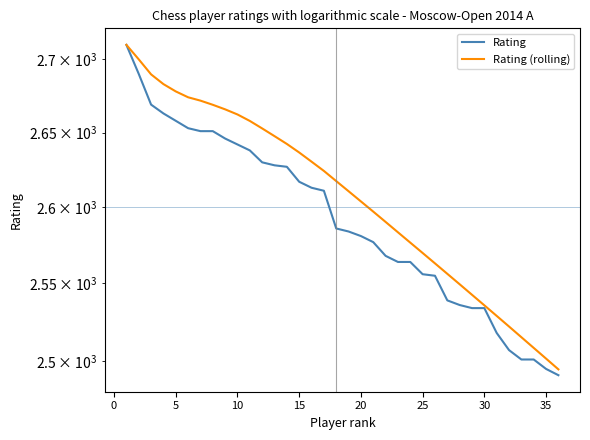

True or false: Rating has a value of 1002.5 at 35.

False